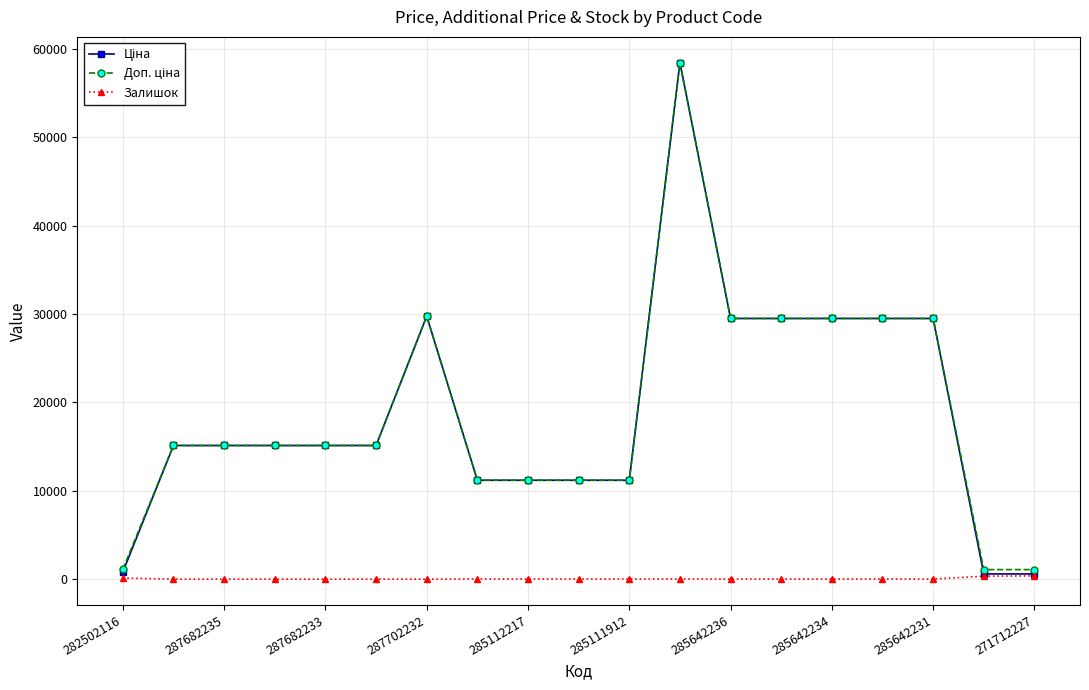

What is the greatest value displayed?

58426.5